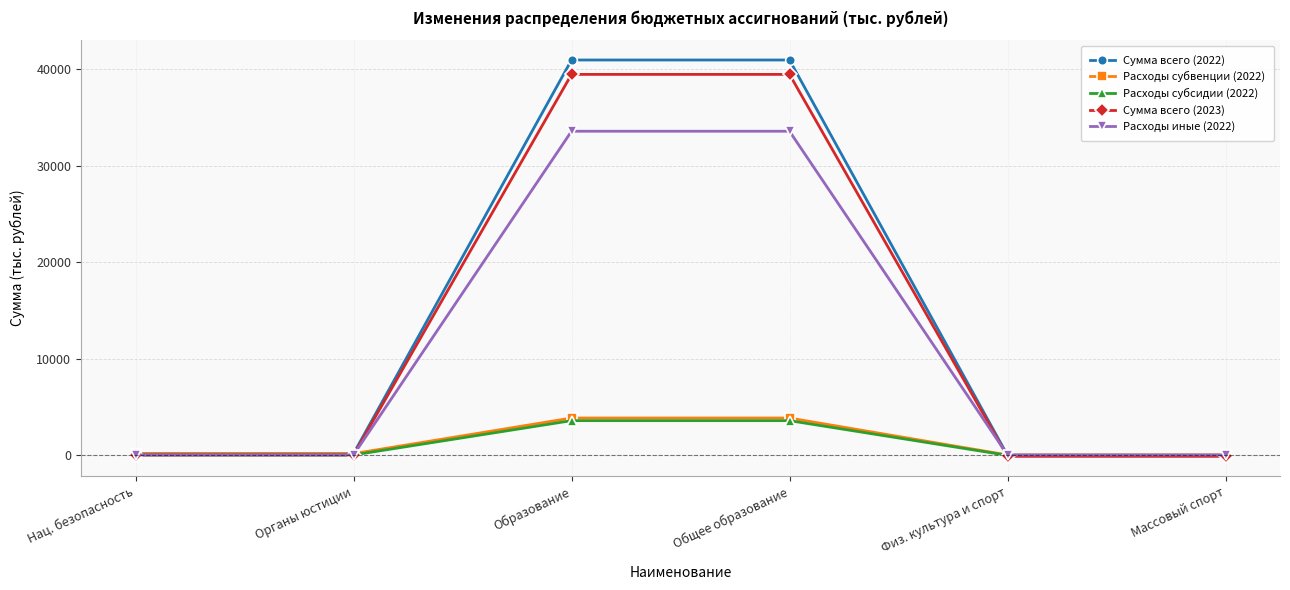

What is the value of the Сумма всего (2023) point at the 5th from the left?

-145.6